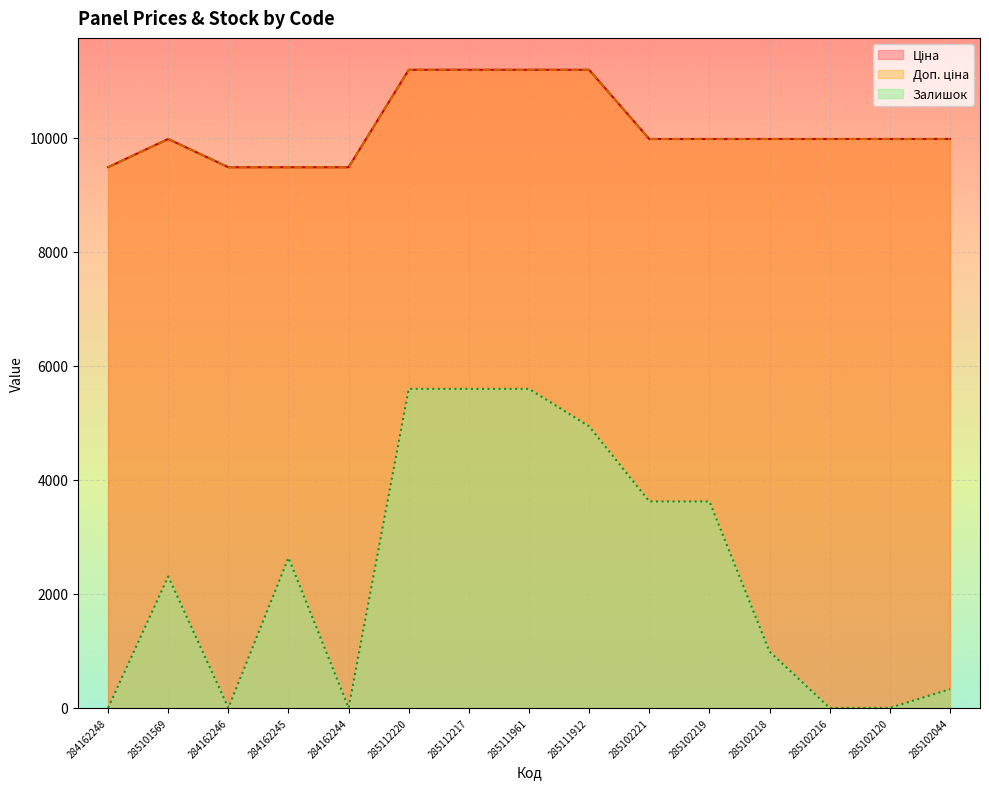

What is the maximum value for Доп. ціна?

11188.2